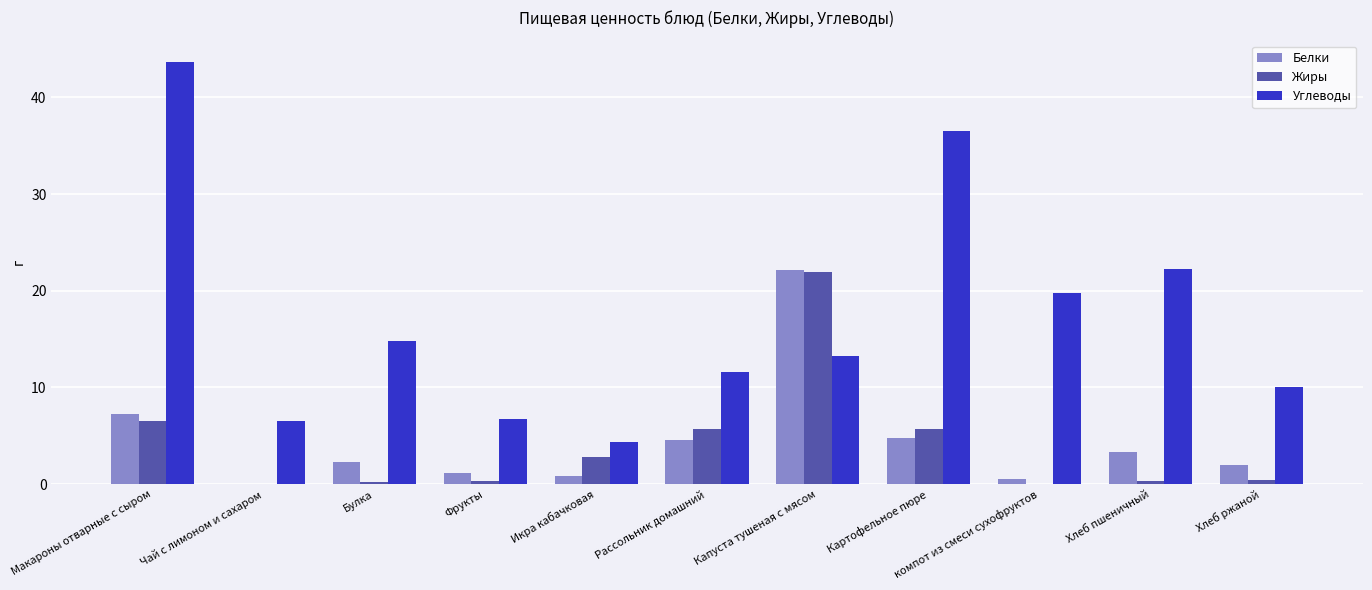

What is the highest value of the Белки series?

22.1